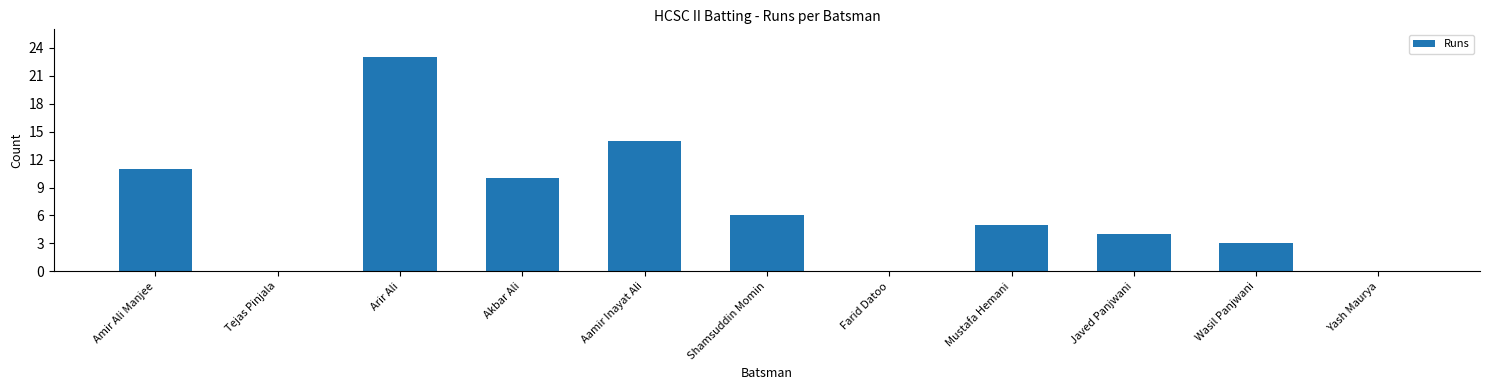

What is the sum of all values?

76